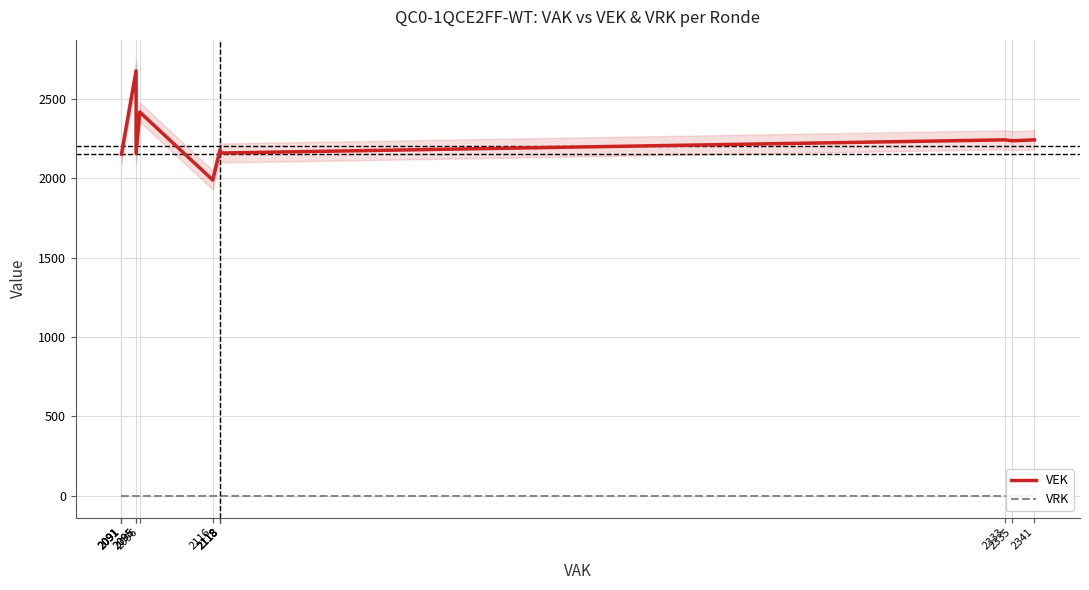

Which category has the highest value across all series?

2095